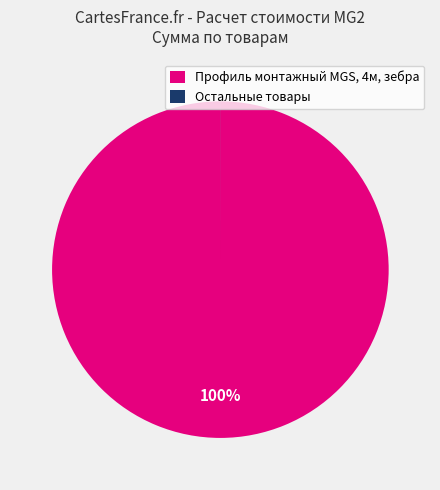

Is there any slice that represents more than half of the pie?

Yes